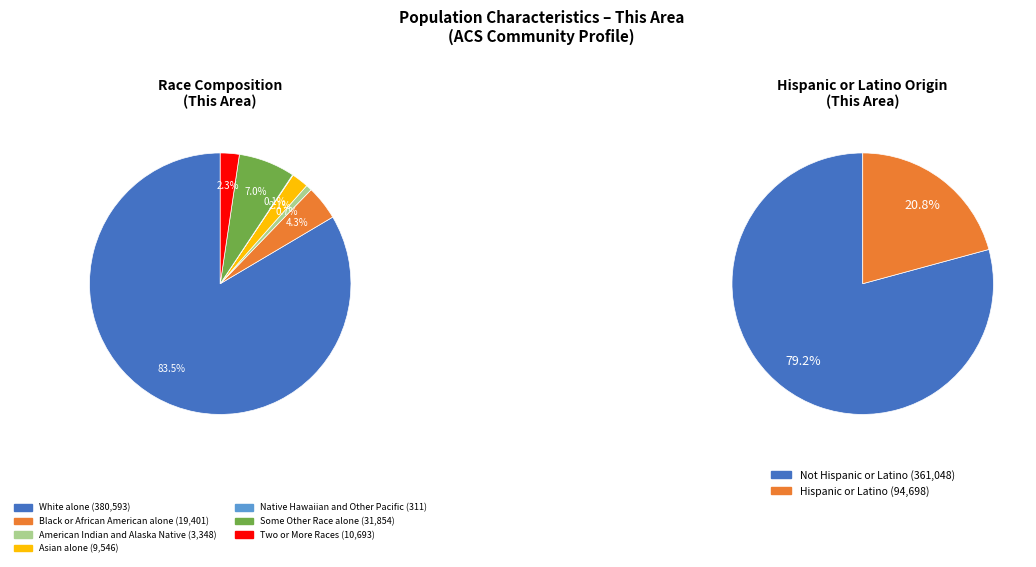

Which slice is the smallest?

Native Hawaiian and Other Pacific